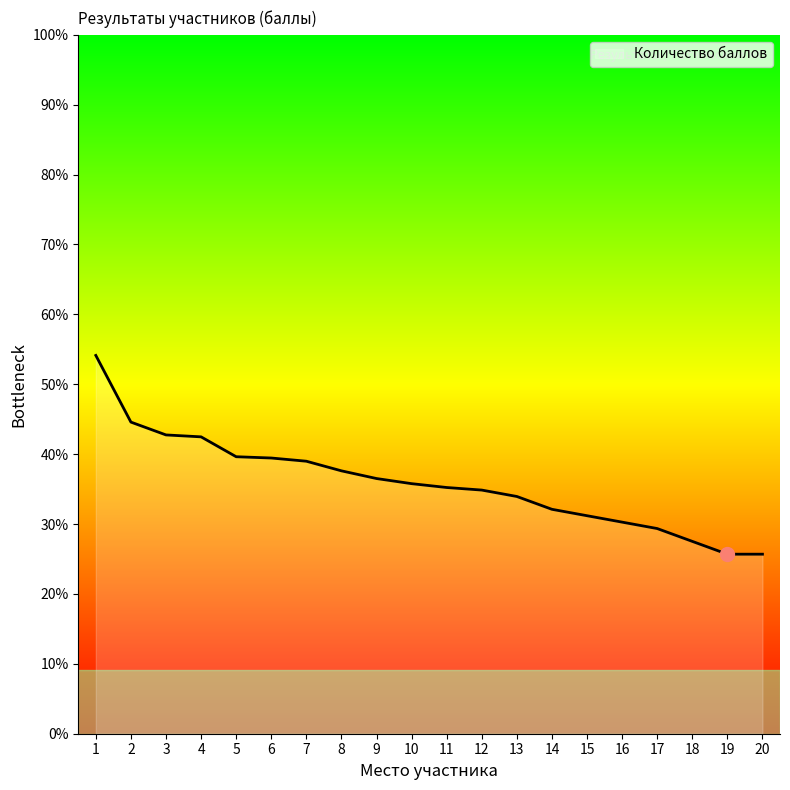

Where does the data first go above 19?

1